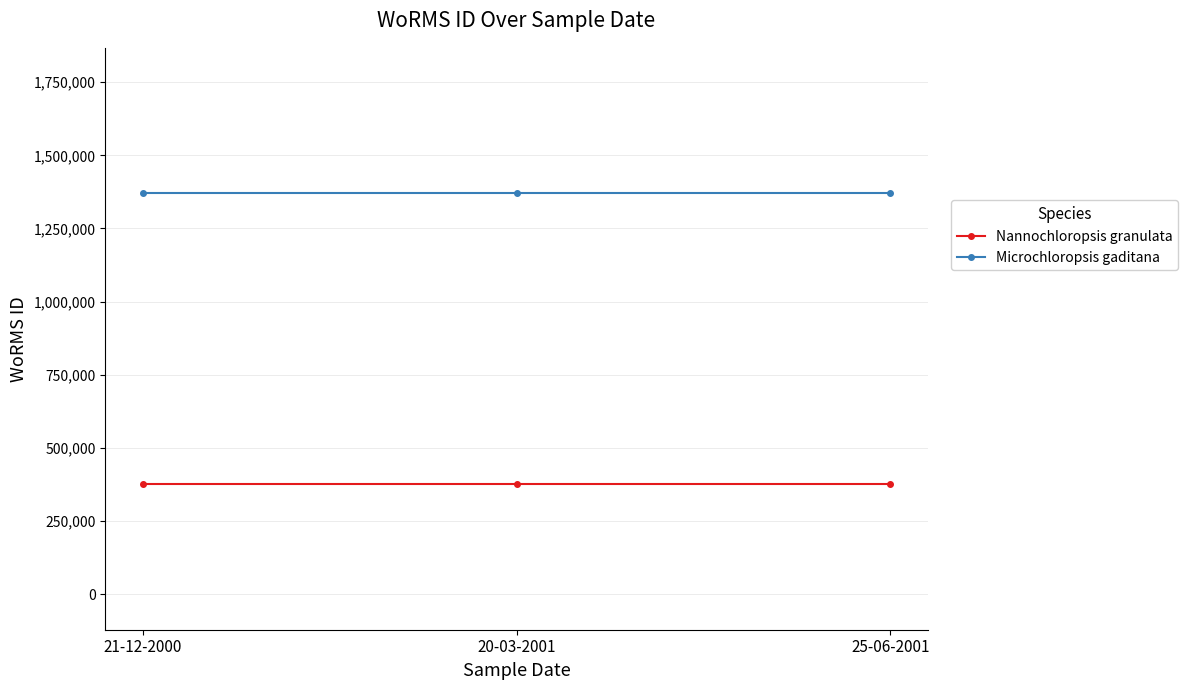

Reading left to right, list all the values displayed in this chart.

Nannochloropsis granulata: 375856	375856	375856
Microchloropsis gaditana: 1370287	1370287	1370287